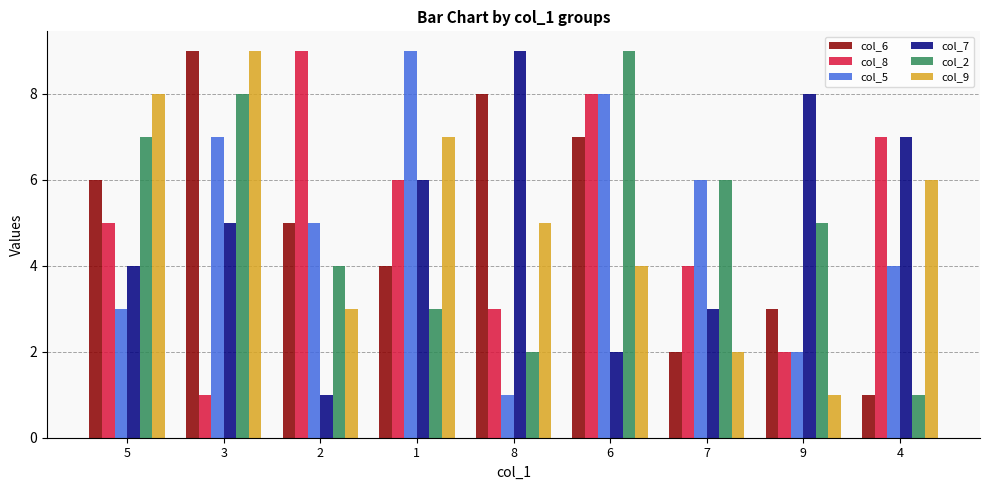

Which category has the highest value in the col_2 series?

6